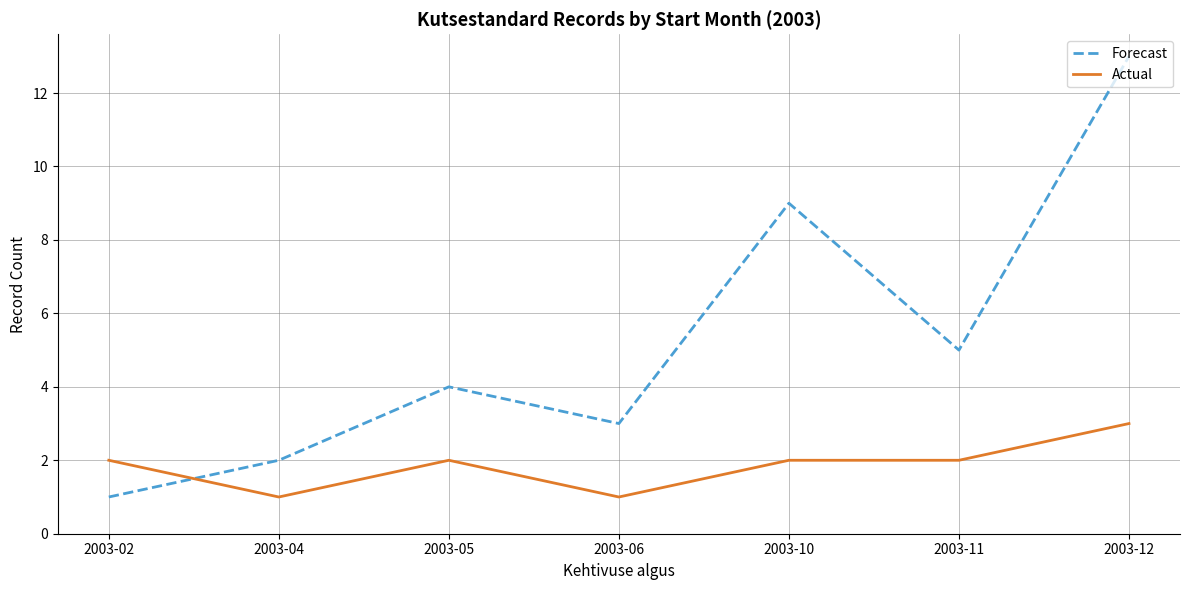

What is the sum of the Actual values at 2003-12 and 2003-06?

4